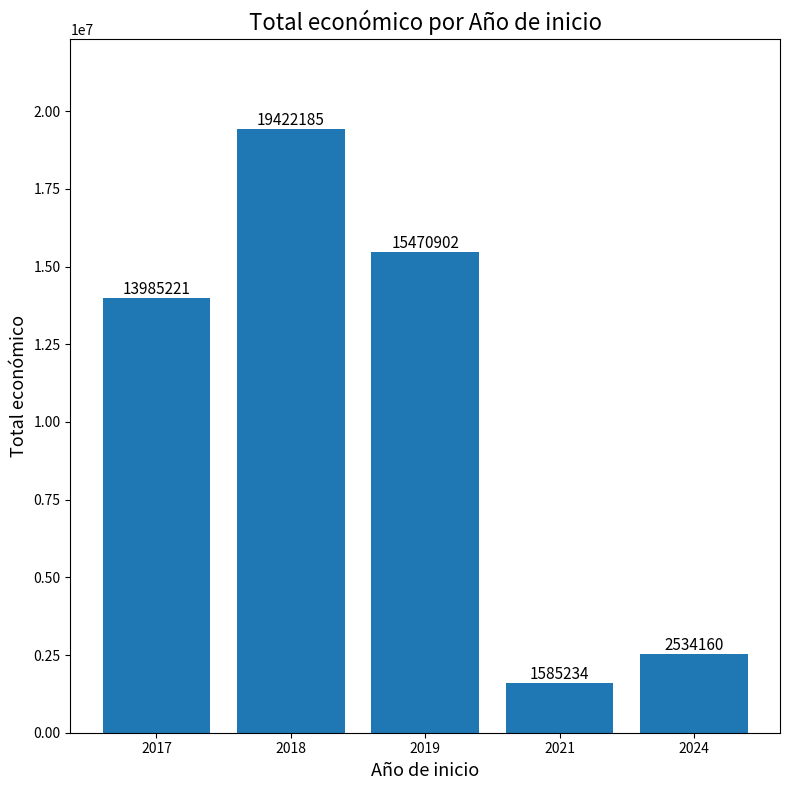

List the labels in order of value, largest first.

2018, 2019, 2017, 2024, 2021